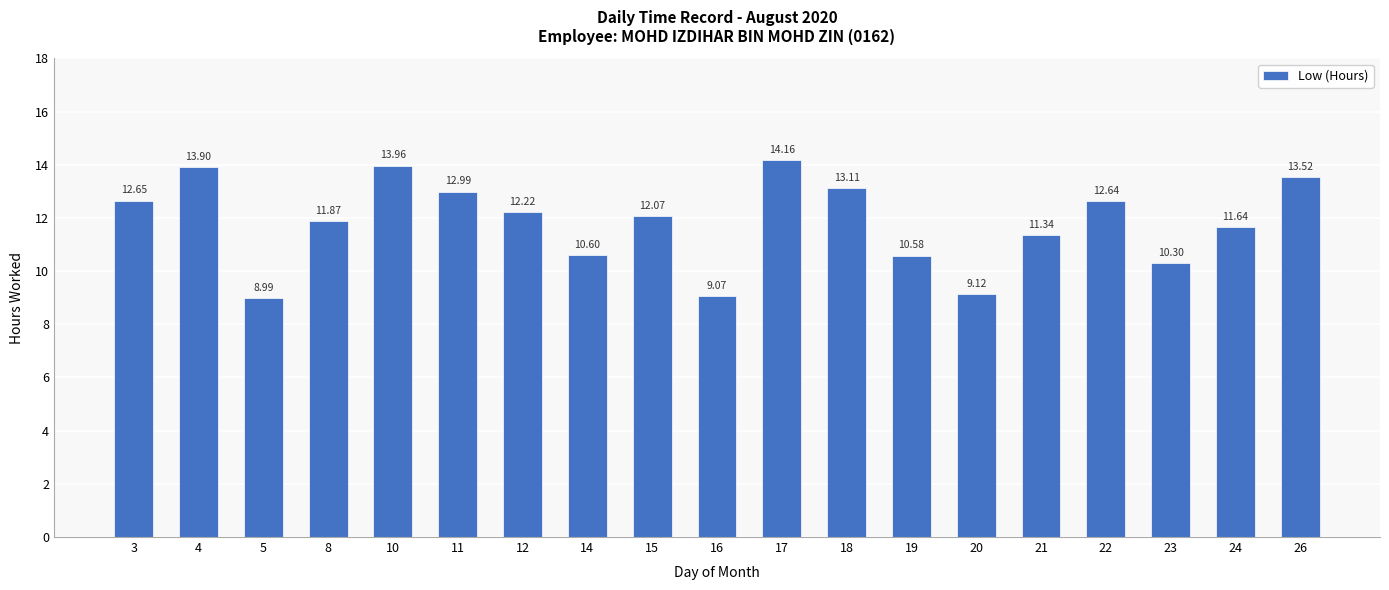

What is the ratio of the value at 20 to the value at 26?

0.7